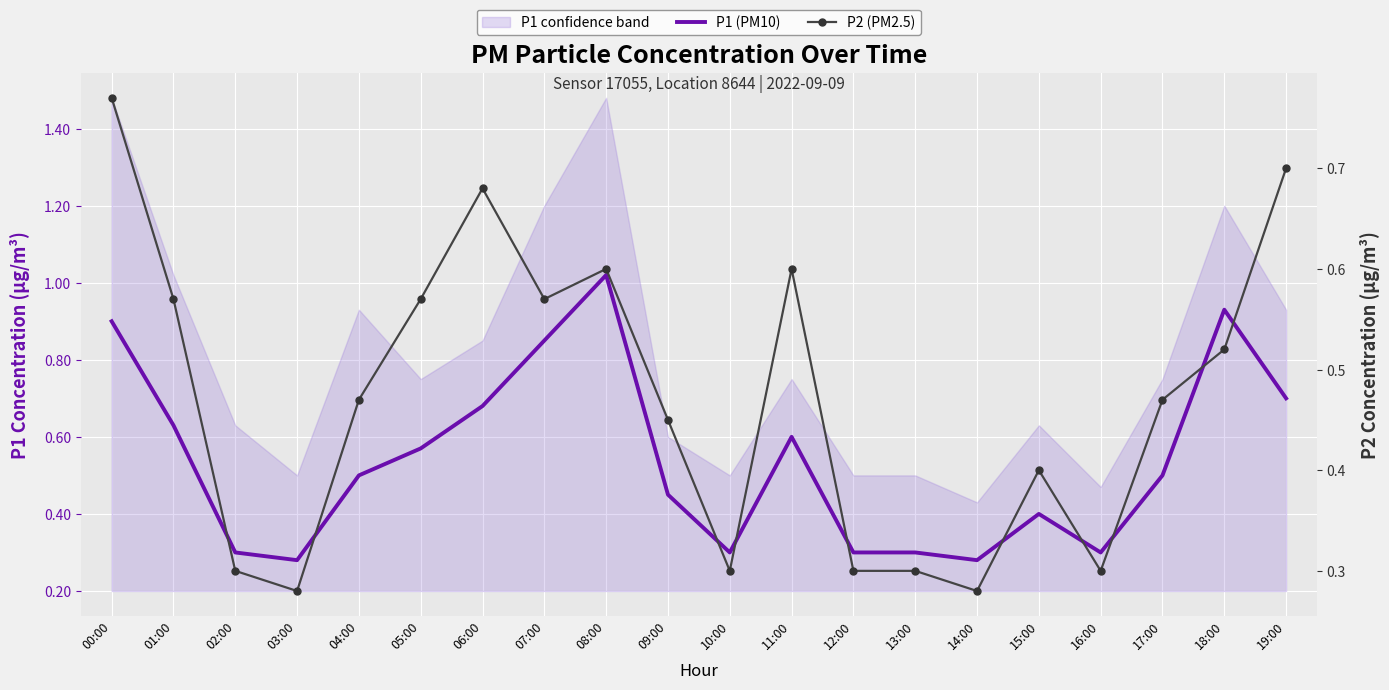

True or false: P2 (PM2.5) and P1 (PM10) cross at least once.

False